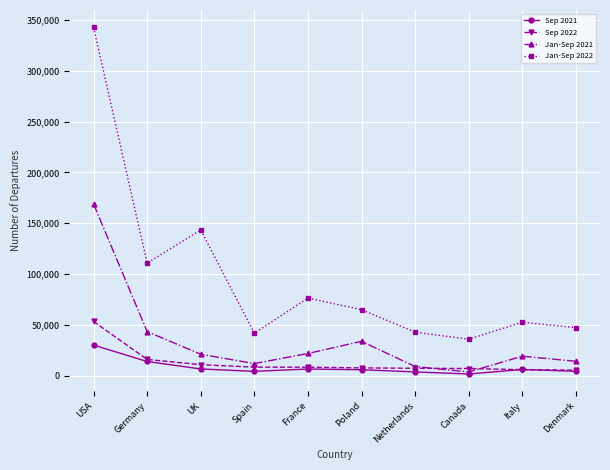

At which label is Jan-Sep 2021 closest to 86294?

Germany